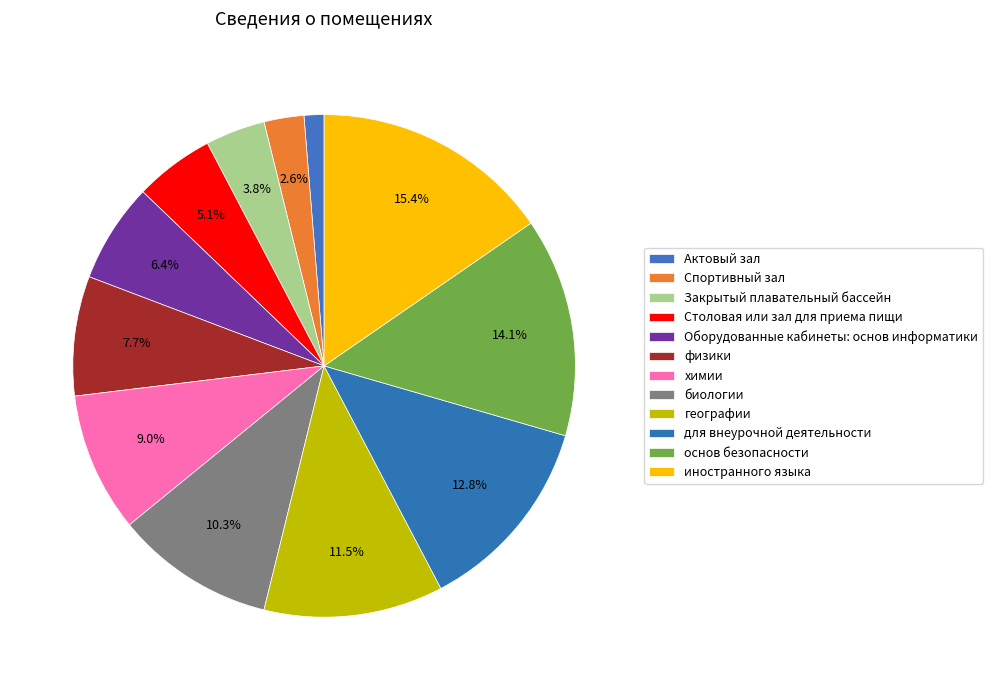

Does Столовая или зал для приема пищи represent more than half of the total?

No